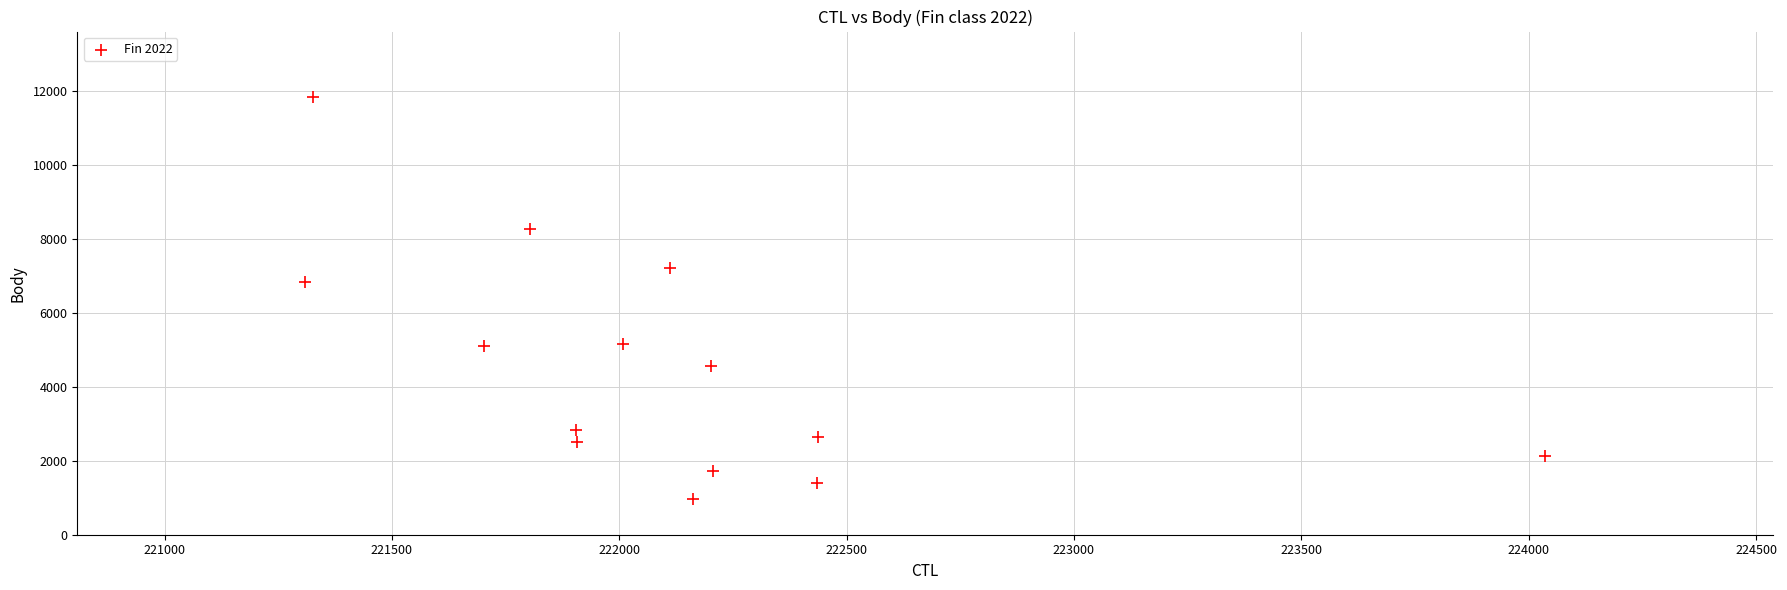

What is the range of Y values (max minus min)?

10851